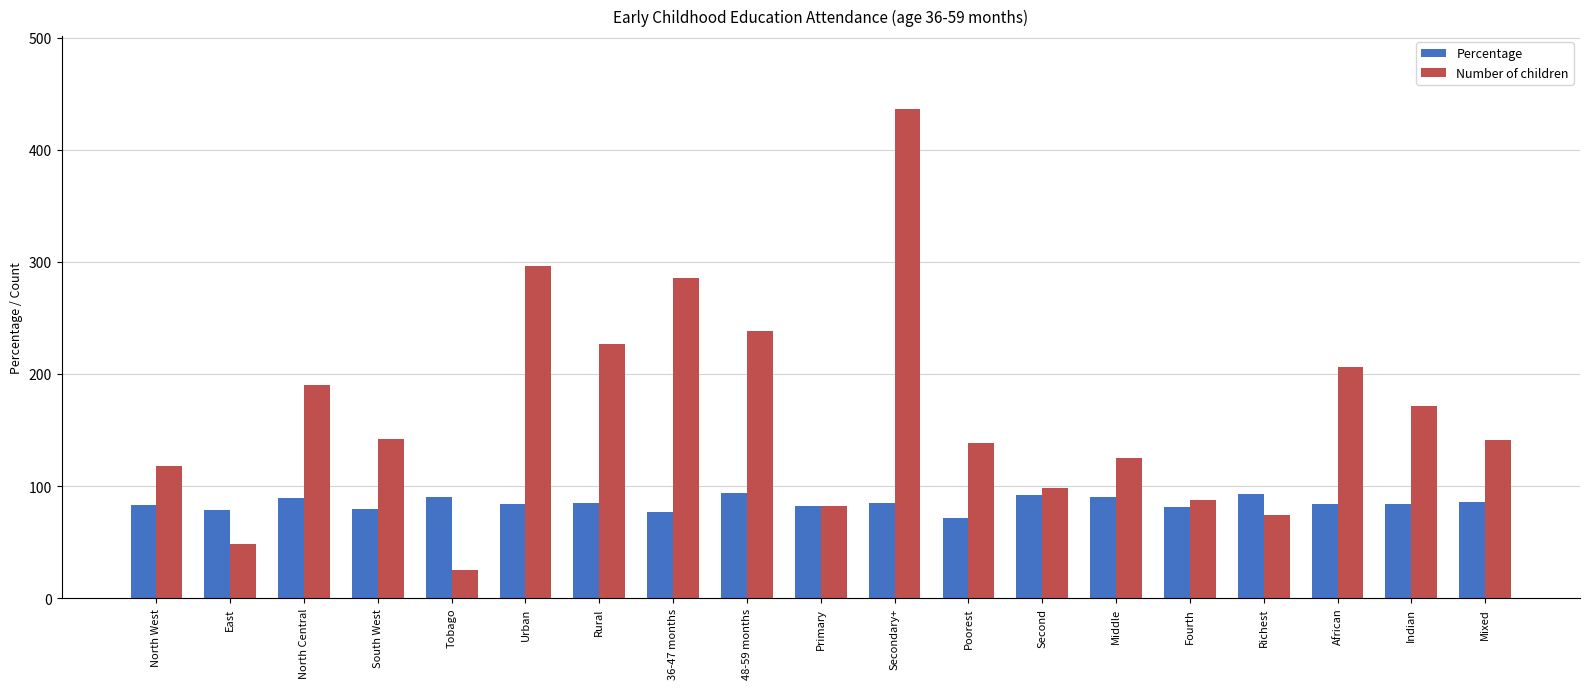

Which series has the largest total across all categories?

Number of children